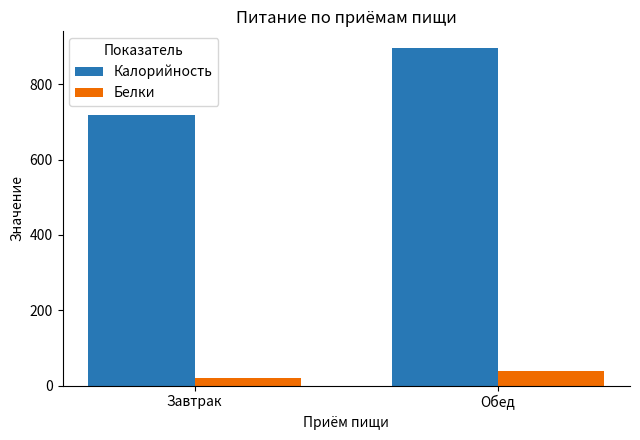

Is the value of Калорийность at Завтрак greater than the value of Белки at Завтрак?

Yes